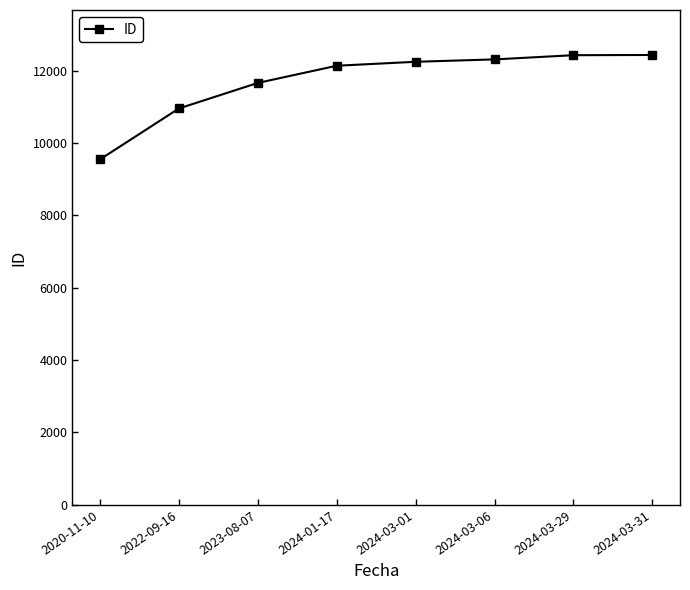

Approximately how many times larger is the value at 2024-03-31 compared to 2024-03-29?

1.0